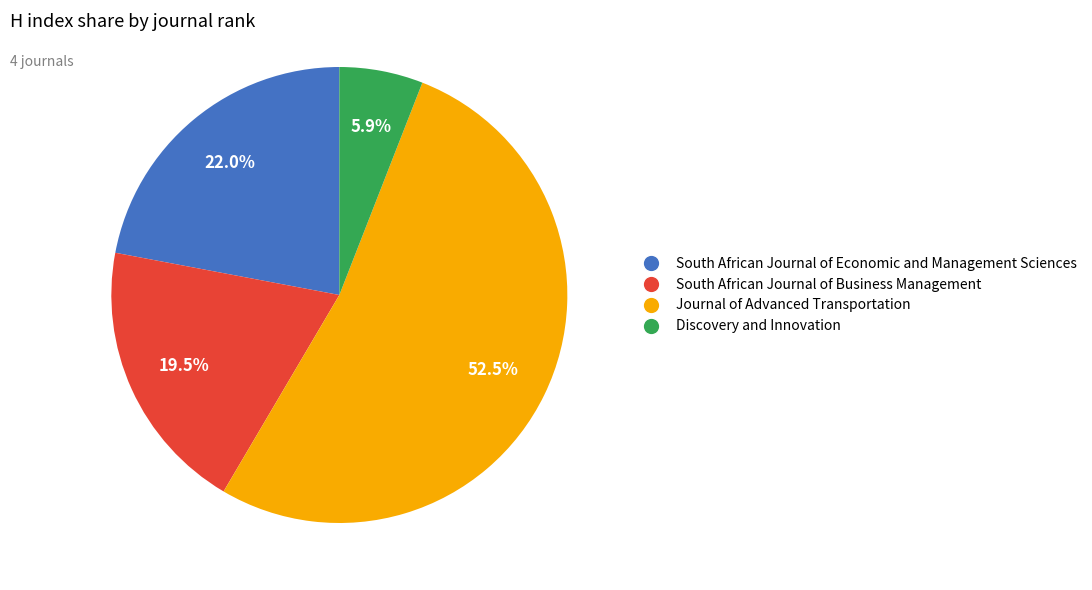

What is the largest slice in the pie chart?

Journal of Advanced Transportation